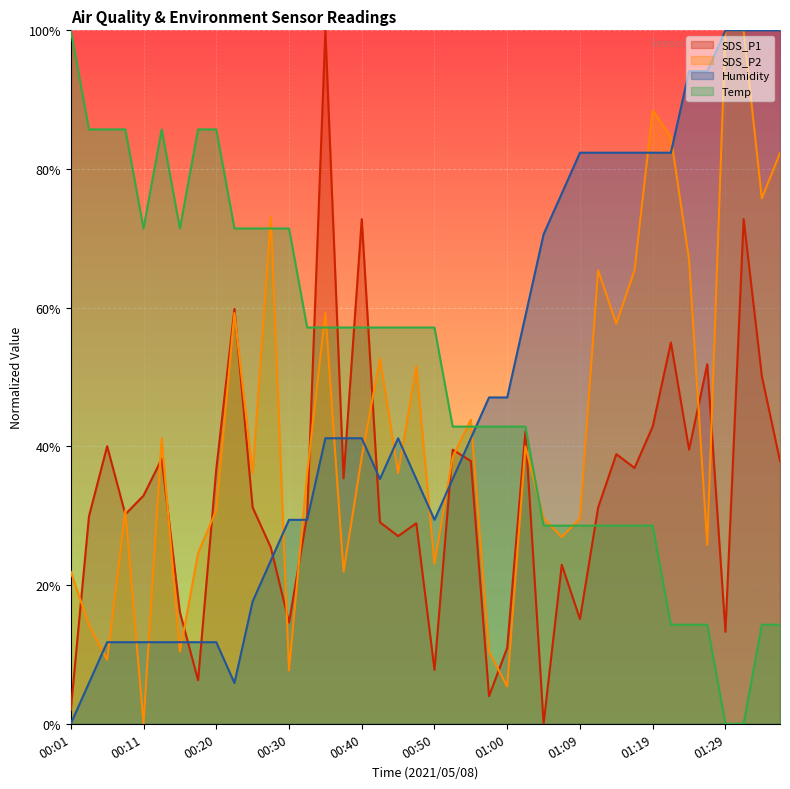

Between which two adjacent categories do SDS_P2 and Humidity first intersect?

00:03 and 00:06